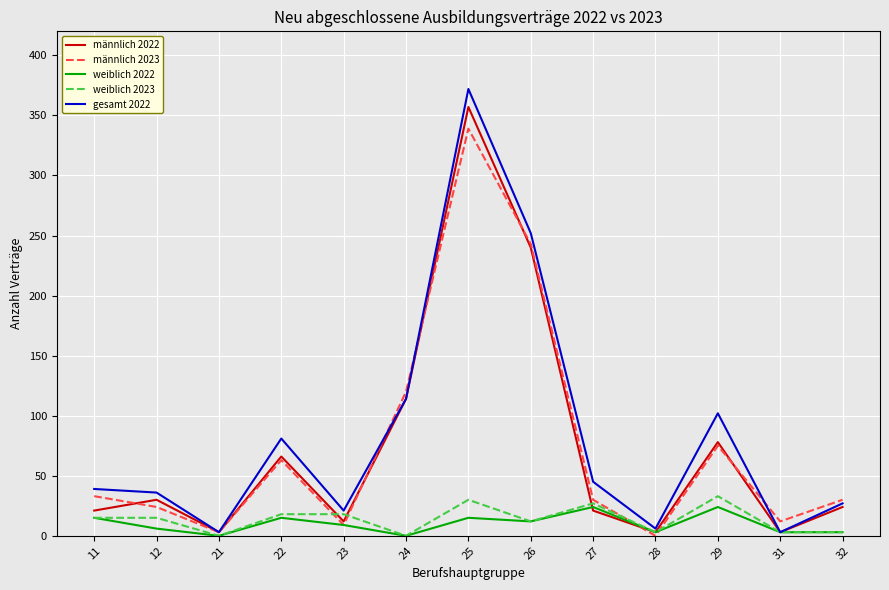

Reading left to right, transcribe all the data shown in this chart.

männlich 2022: 11=21	12=30	21=3	22=66	23=12	24=114	25=357	26=240	27=21	28=3	29=78	31=3	32=24
männlich 2023: 11=33	12=24	21=3	22=63	23=9	24=120	25=339	26=243	27=30	28=0	29=75	31=12	32=30
weiblich 2022: 11=15	12=6	21=0	22=15	23=9	24=0	25=15	26=12	27=24	28=3	29=24	31=3	32=3
weiblich 2023: 11=15	12=15	21=0	22=18	23=18	24=0	25=30	26=12	27=27	28=3	29=33	31=3	32=3
gesamt 2022: 11=39	12=36	21=3	22=81	23=21	24=114	25=372	26=252	27=45	28=6	29=102	31=3	32=27